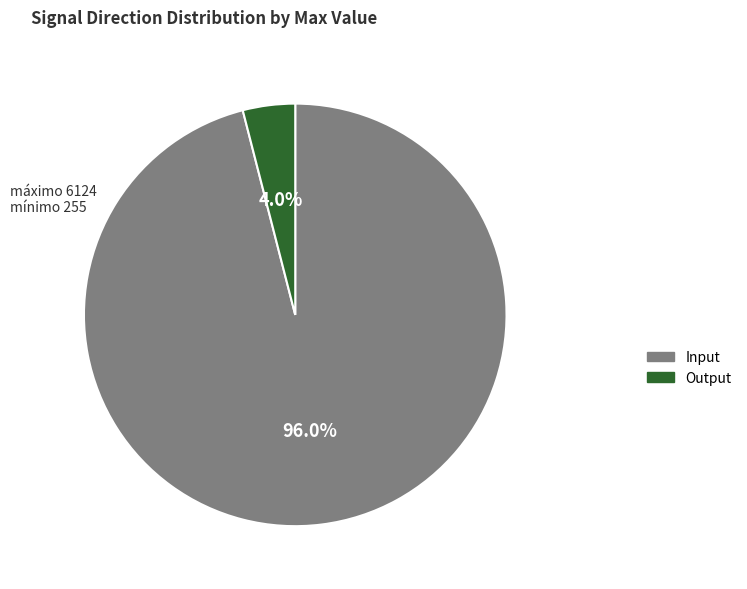

Approximately how many times larger is the value at Input compared to Output?

24.0